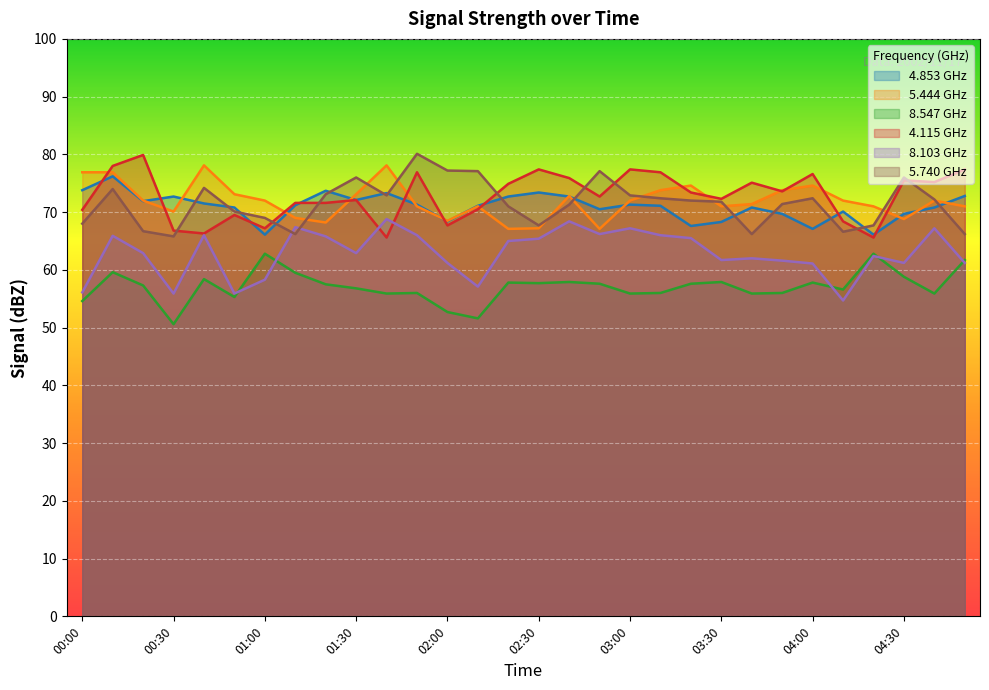

True or false: 8.547 and 5.444 cross at least once.

False